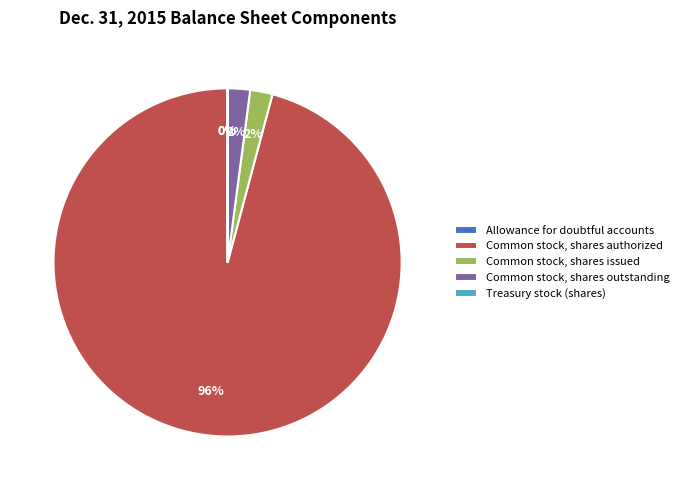

To the nearest percent, what portion does Common stock, shares issued represent?

2%